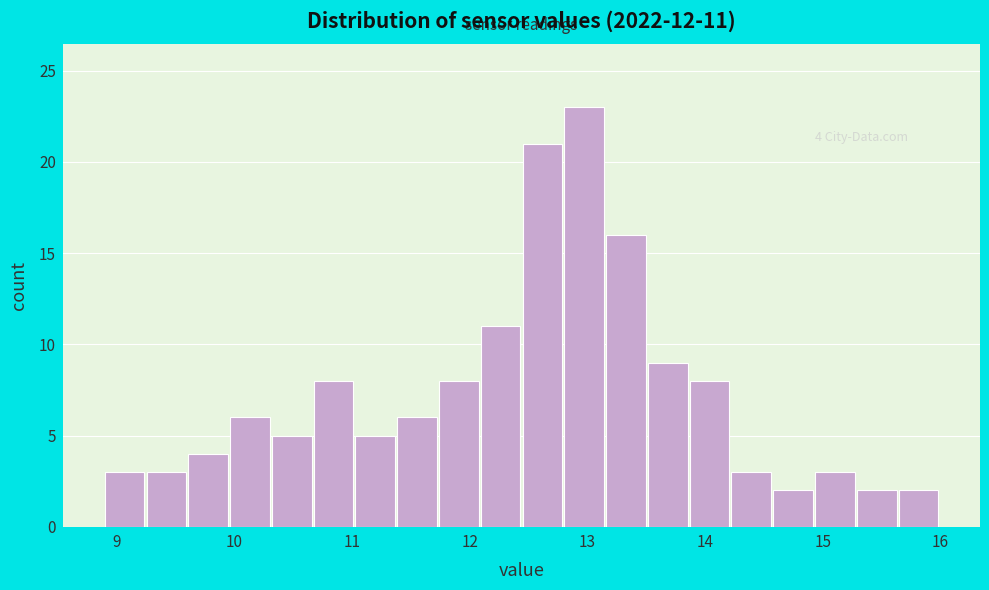

Around what value on the x-axis is the tallest bar? Give the approximate position of its centre, as read against the axis.

13.0